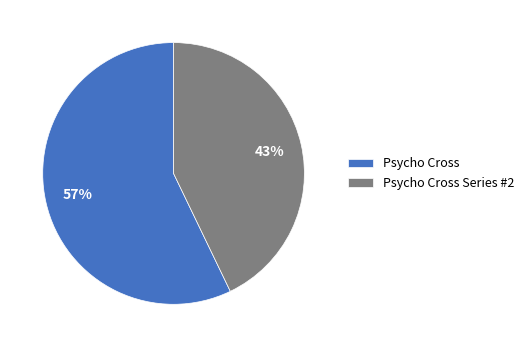

How many segments does this pie chart have?

2